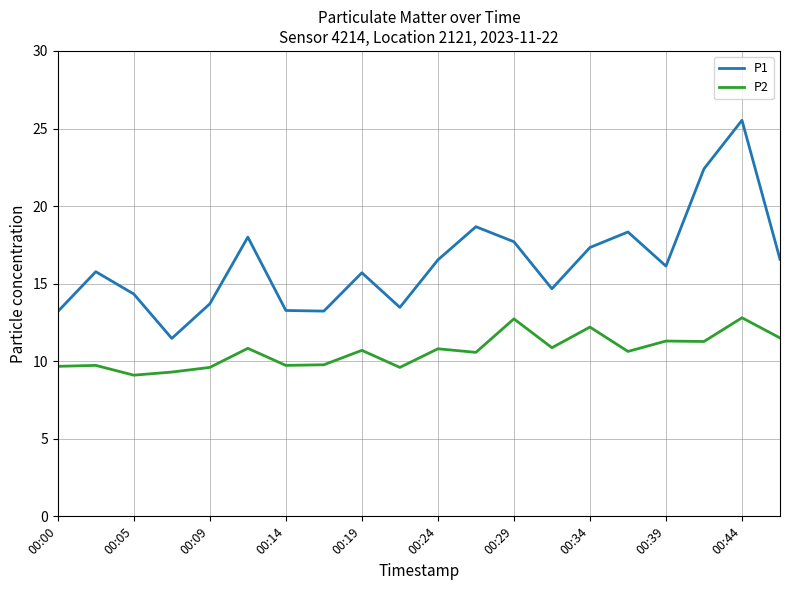

List the series in order of their peak value, lowest first.

P2, P1